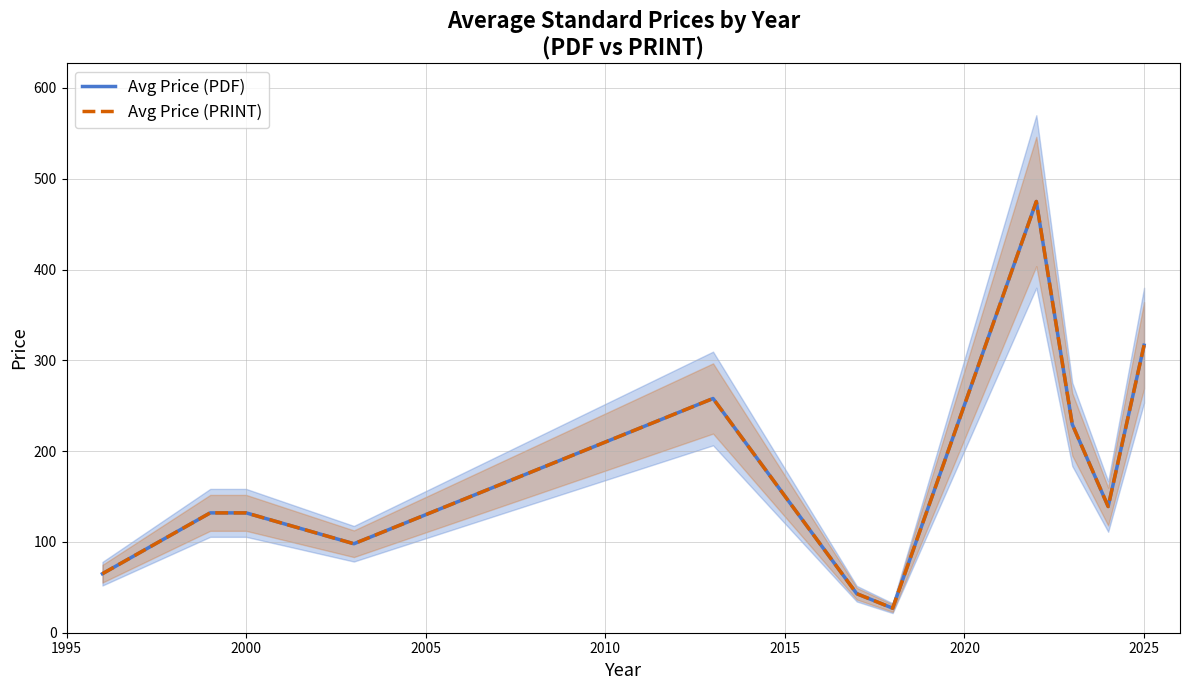

The Avg Price (PDF) series shows 66.9 at 2020. True or false?

False